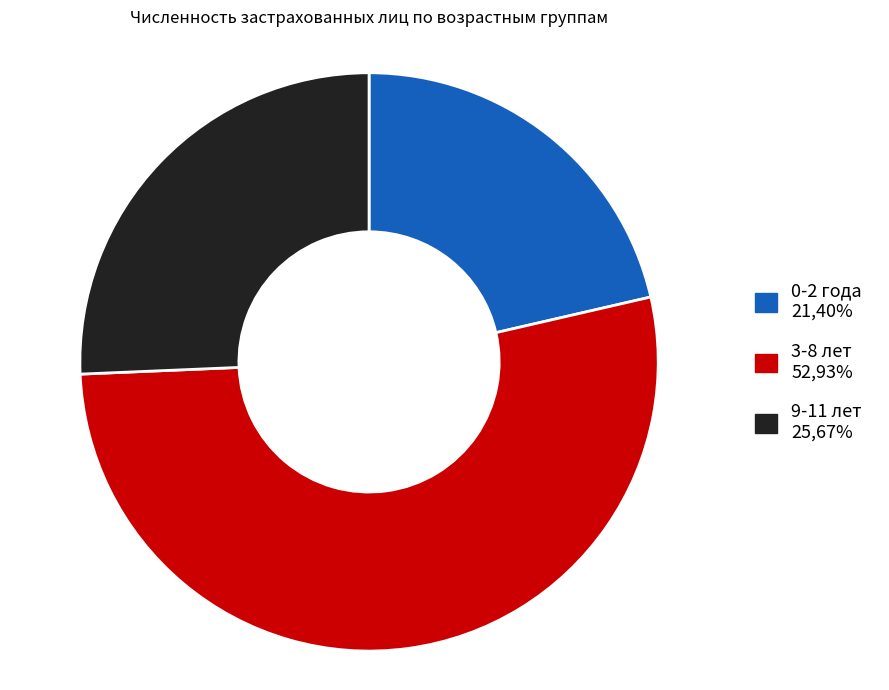

Does any single category account for the majority?

Yes